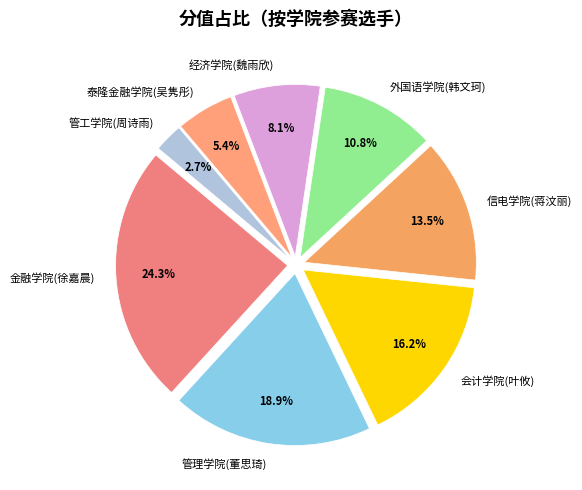

Which category has the biggest portion of the pie?

金融学院(徐嘉晨)